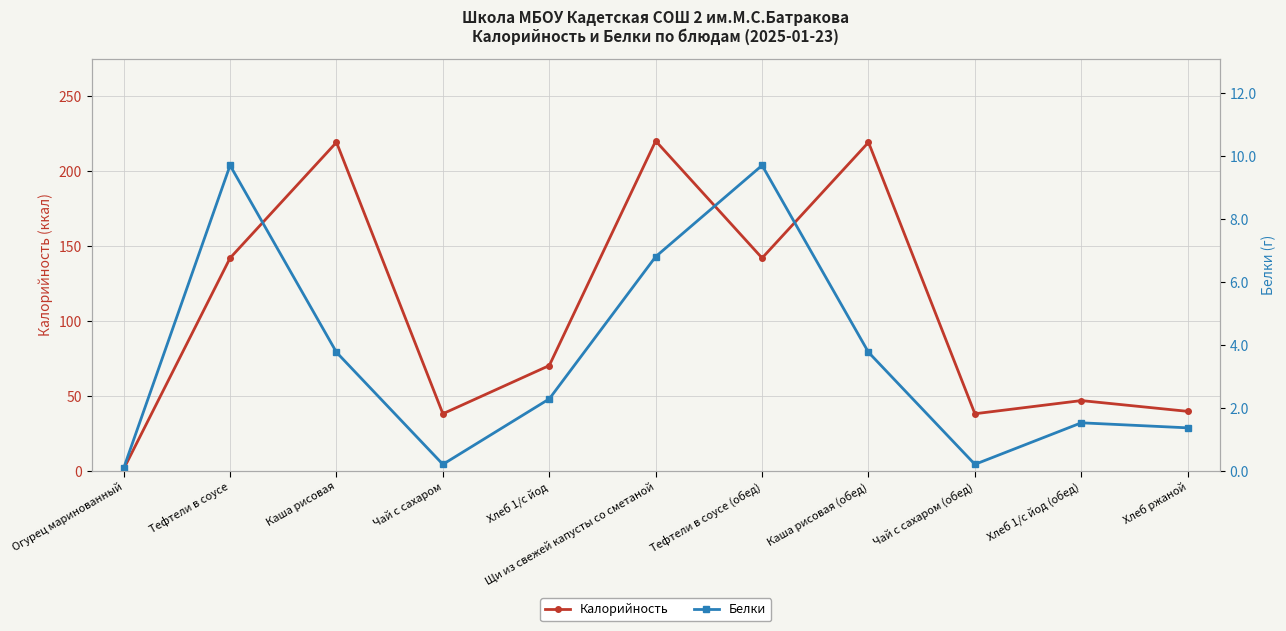

What is the total value across all series at Каша рисовая?

223.1